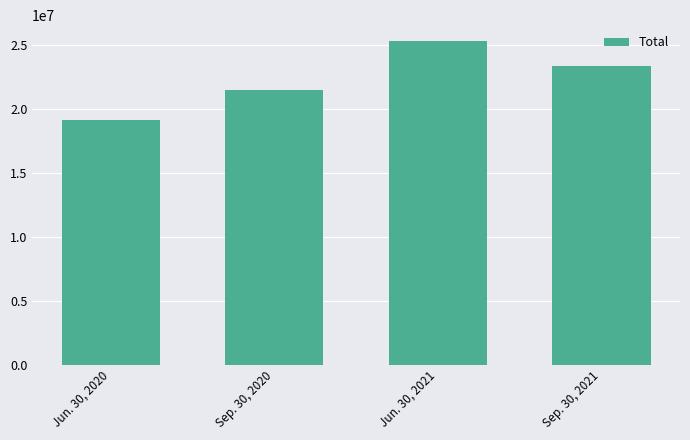

Approximately how many times larger is the value at Jun. 30, 2020 compared to Jun. 30, 2021?

0.8